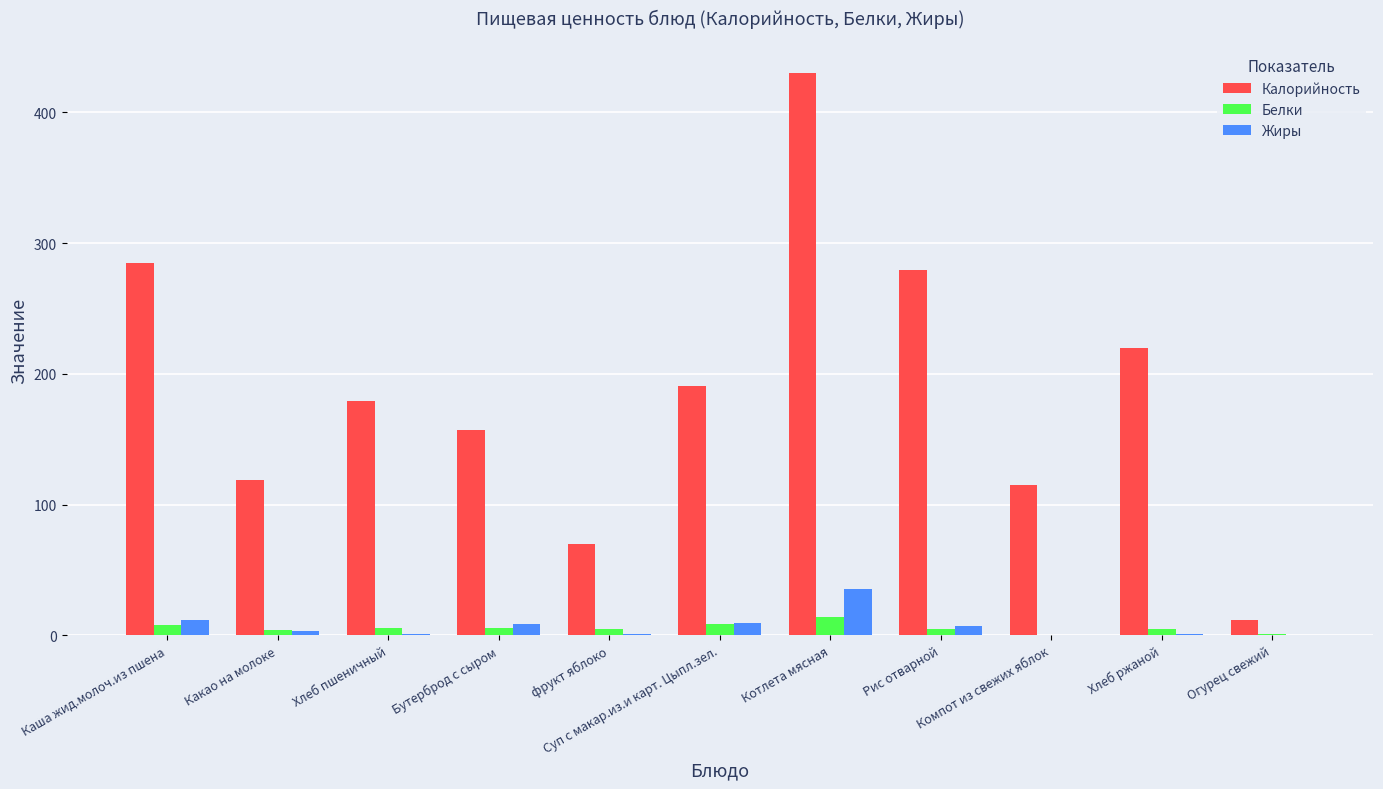

Which series has the largest total across all categories?

Калорийность